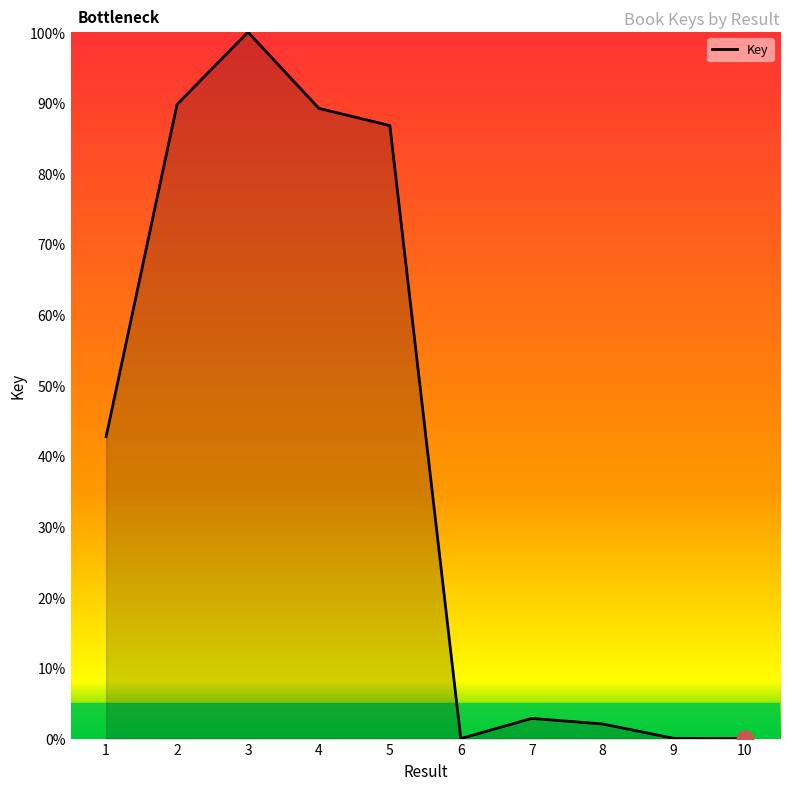

What is the maximum value shown in the chart?

100.0